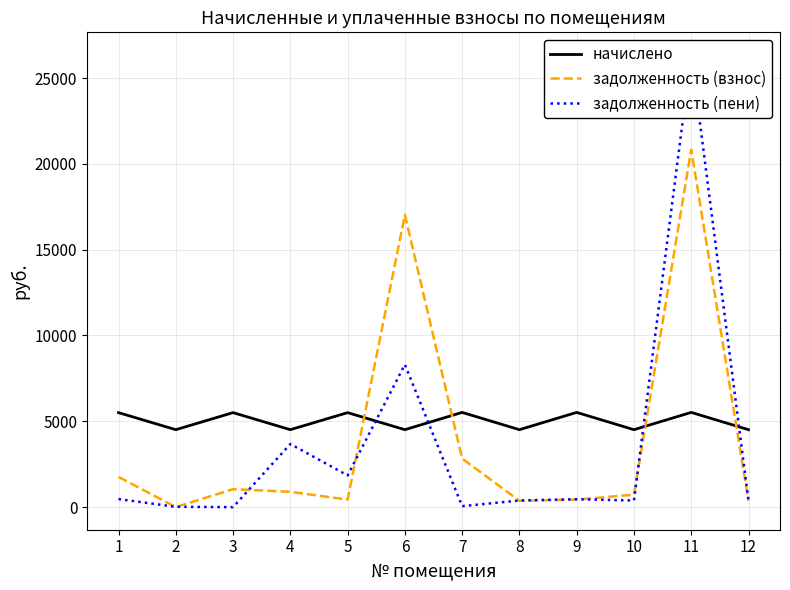

Is the value of задолженность (взнос) at 11 greater than the value of начислено at 2?

Yes